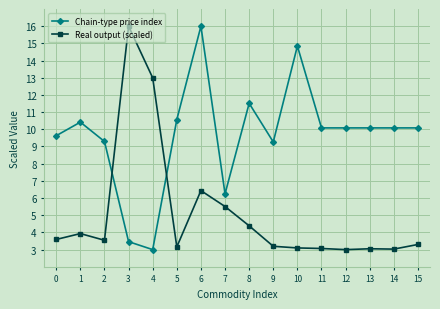

Which series ends up on top after the final intersection of Real output (scaled) and Chain-type price index?

Chain-type price index